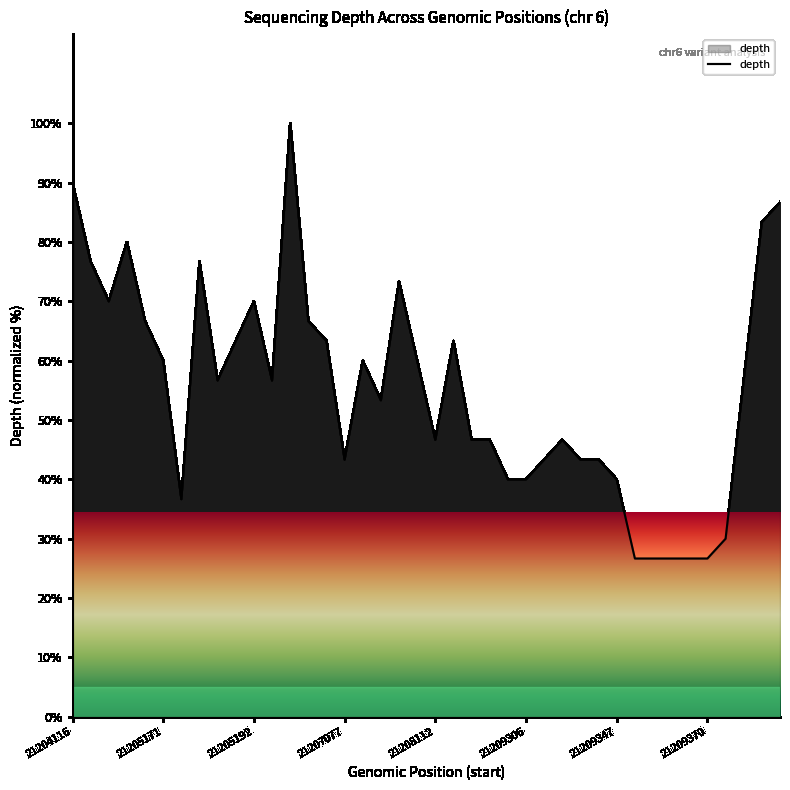

What is the minimum value shown in the chart?

26.7